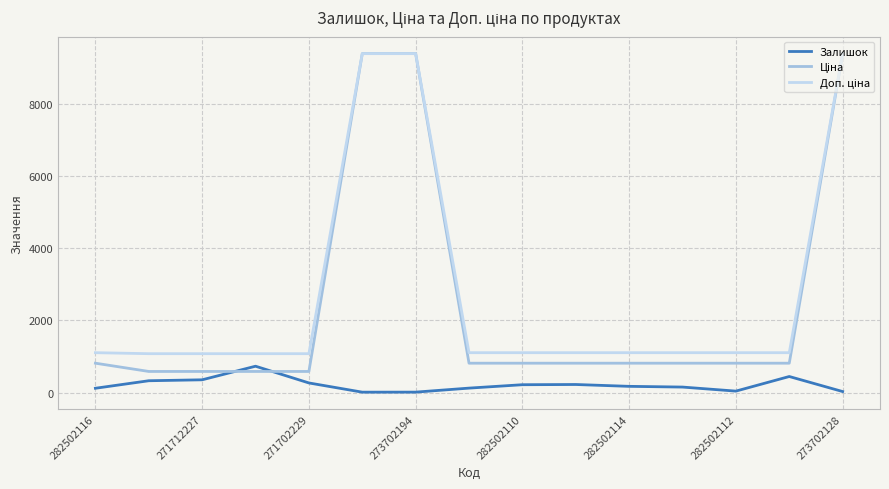

How many lines are shown in the chart?

3